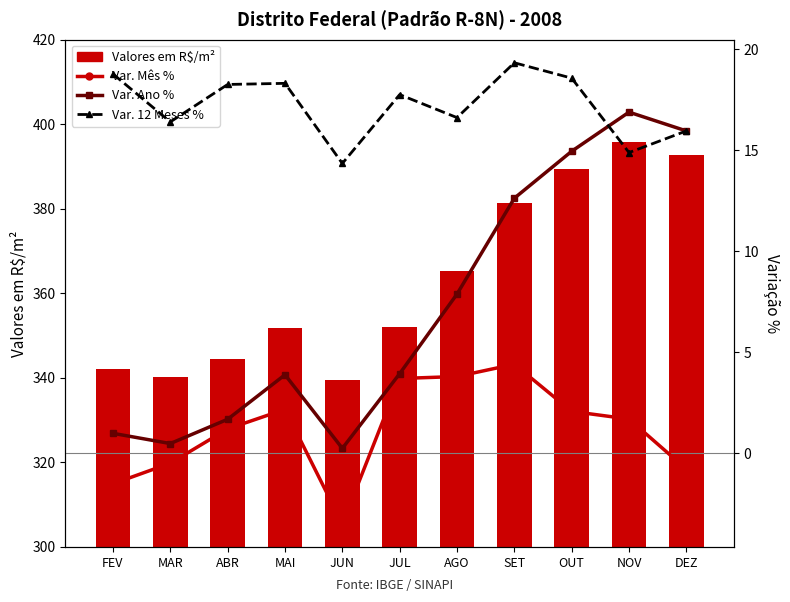

What is the difference between the maximum and second lowest values in the Var. Mês % series?

5.9